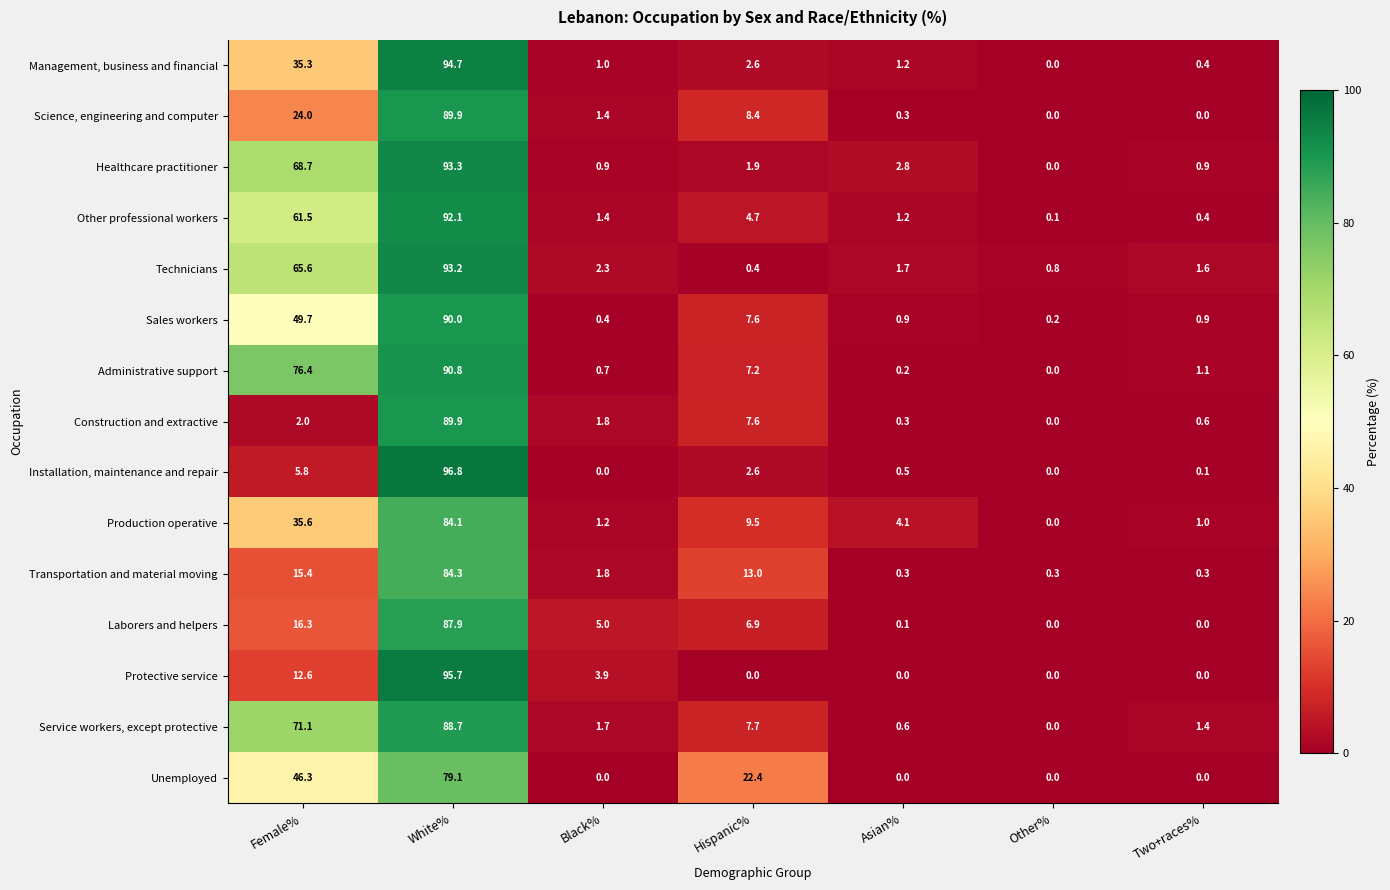

What is the difference between the highest and lowest values at Black%?

5.0